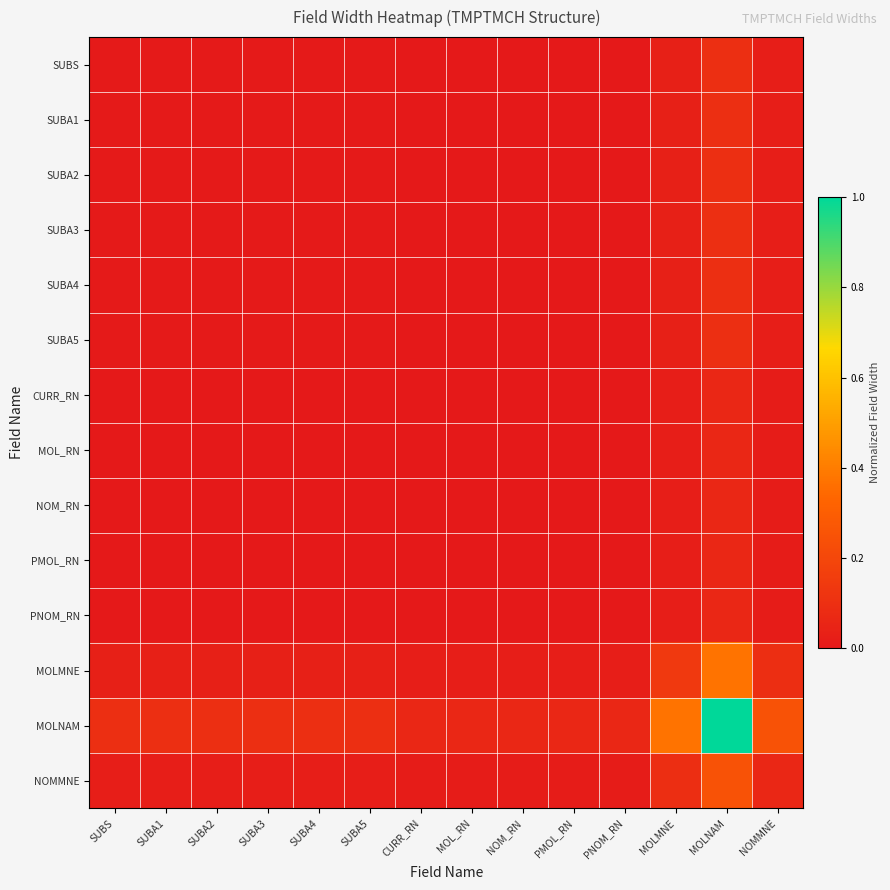

What is the total value across all series at SUBS?

0.2